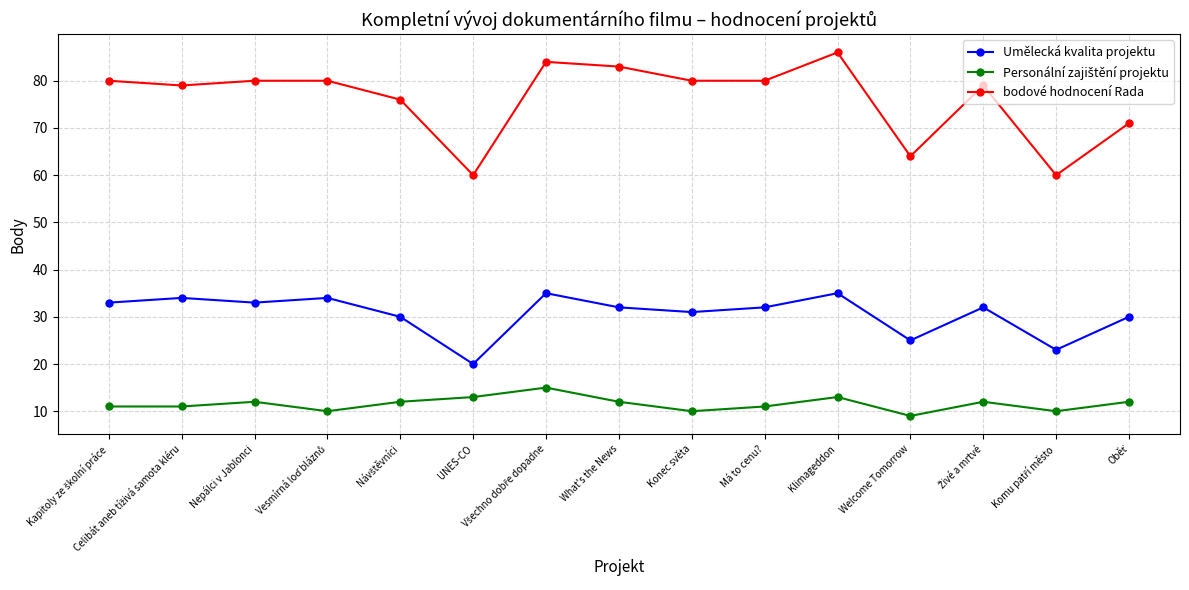

What is the difference between the highest and lowest values at Welcome Tomorrow?

55